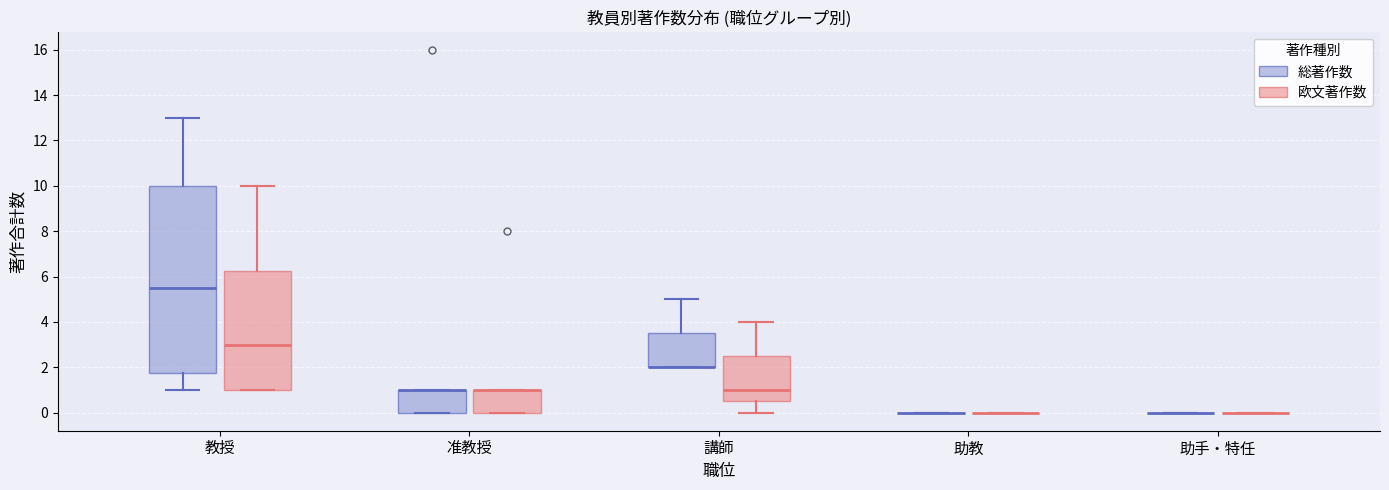

Which box is the tallest, from its lower edge to its upper edge?

教授 (総著作数)